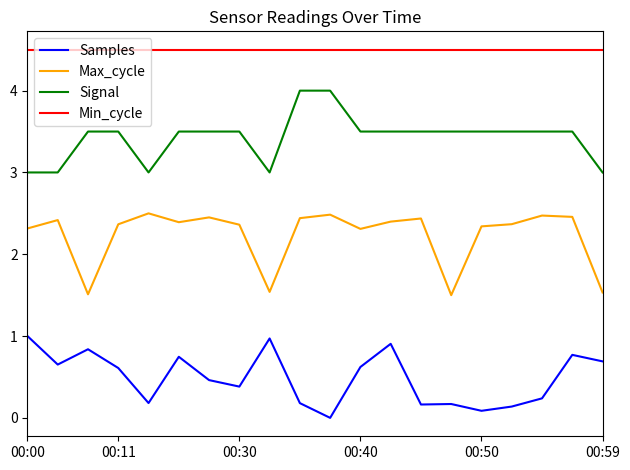

What is the highest value of the Signal series?

4.0